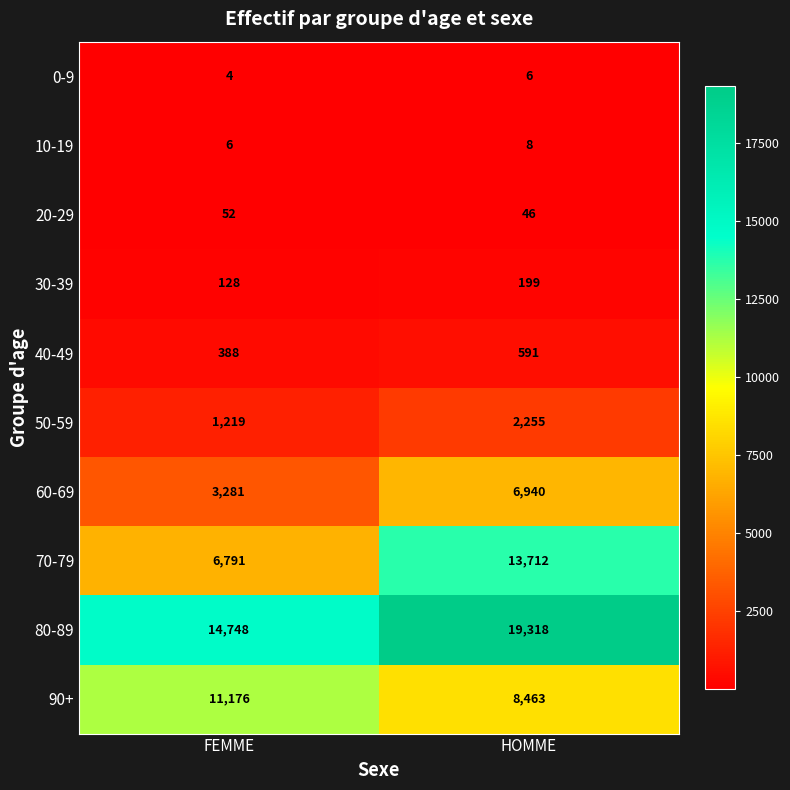

What is the difference between the maximum and minimum values in the 40-49 series?

203